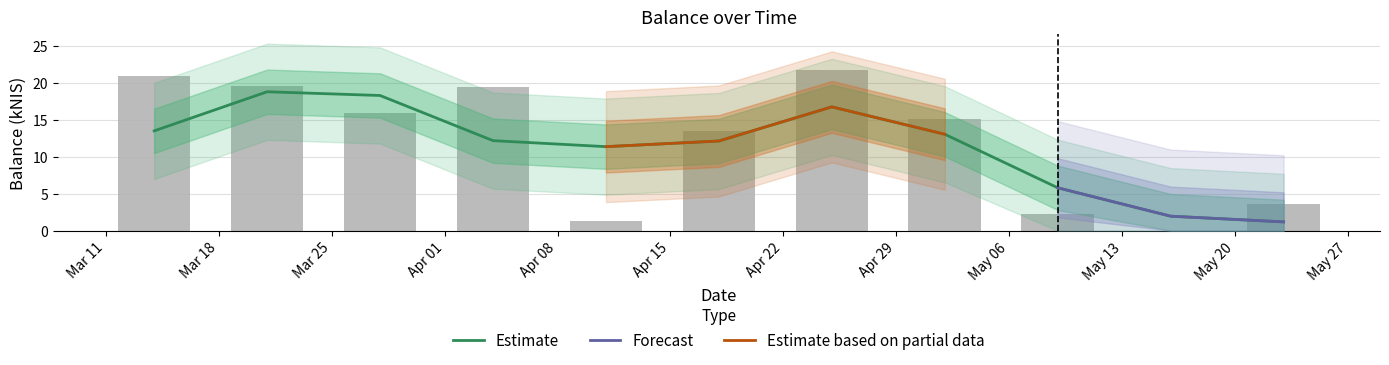

Rank the categories by value from highest to lowest.

Apr 22, Mar 11, Mar 18, Apr 01, Mar 25, Apr 29, Apr 15, May 20, May 06, Apr 08, May 13